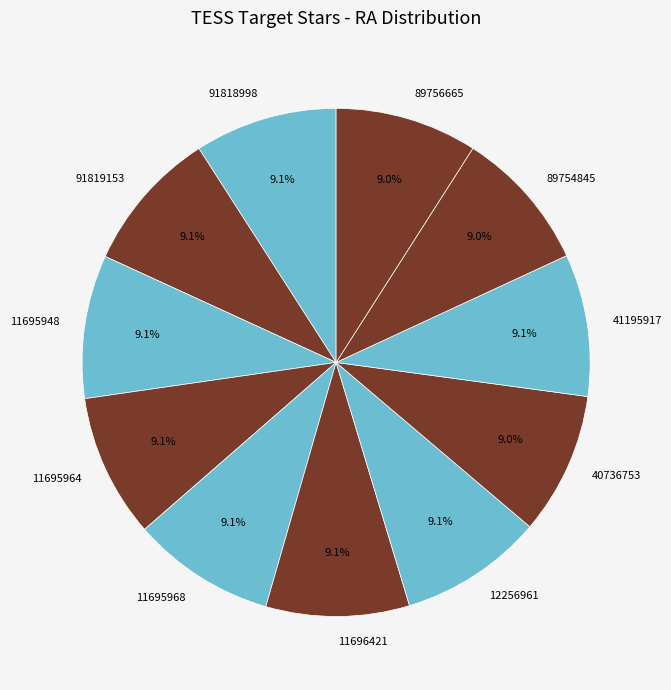

What portion of the pie excludes 89756665?

91.0%